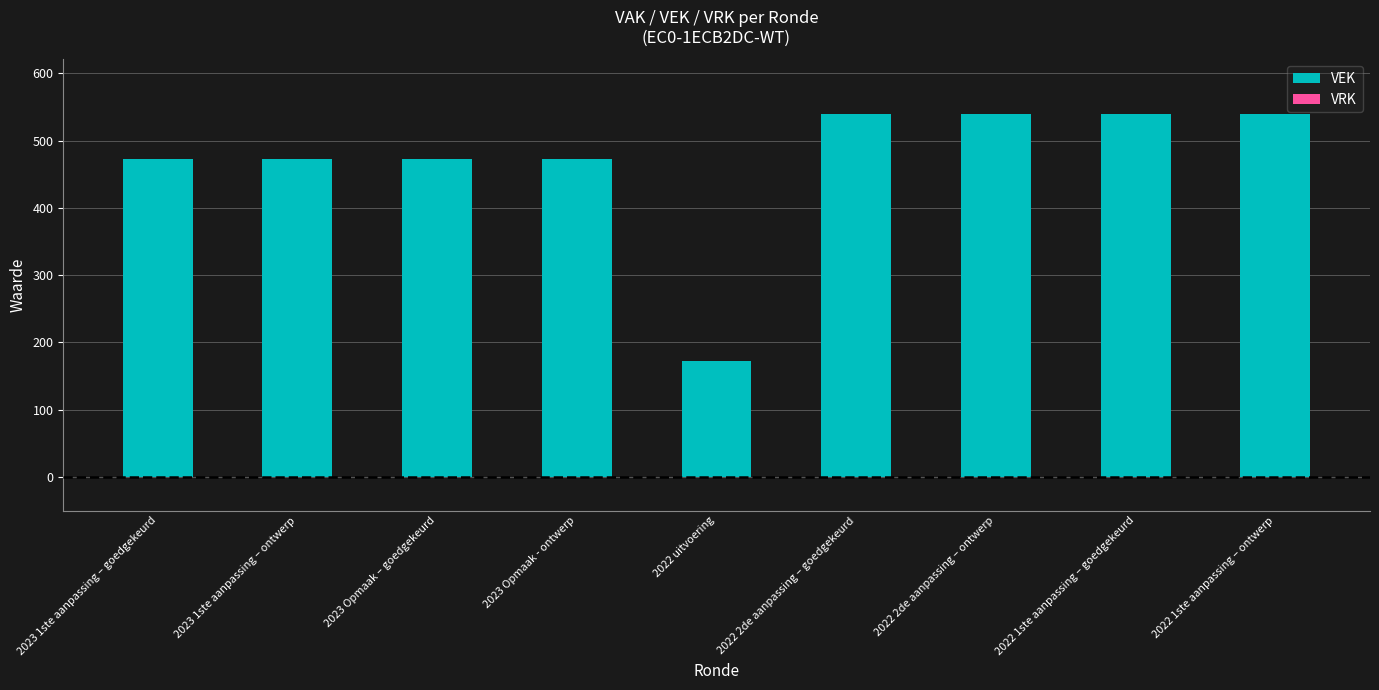

What is the average value?

469